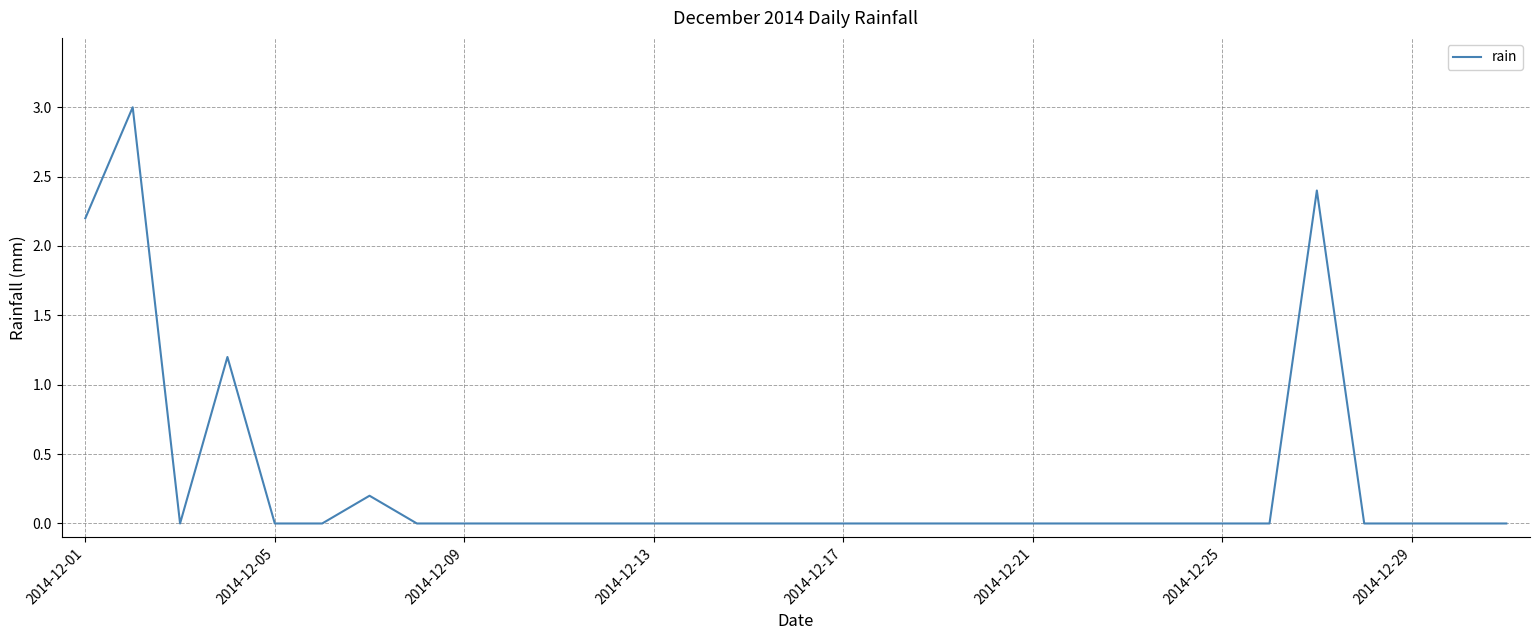

True or false: there are more than 2 points higher than both neighbors.

True